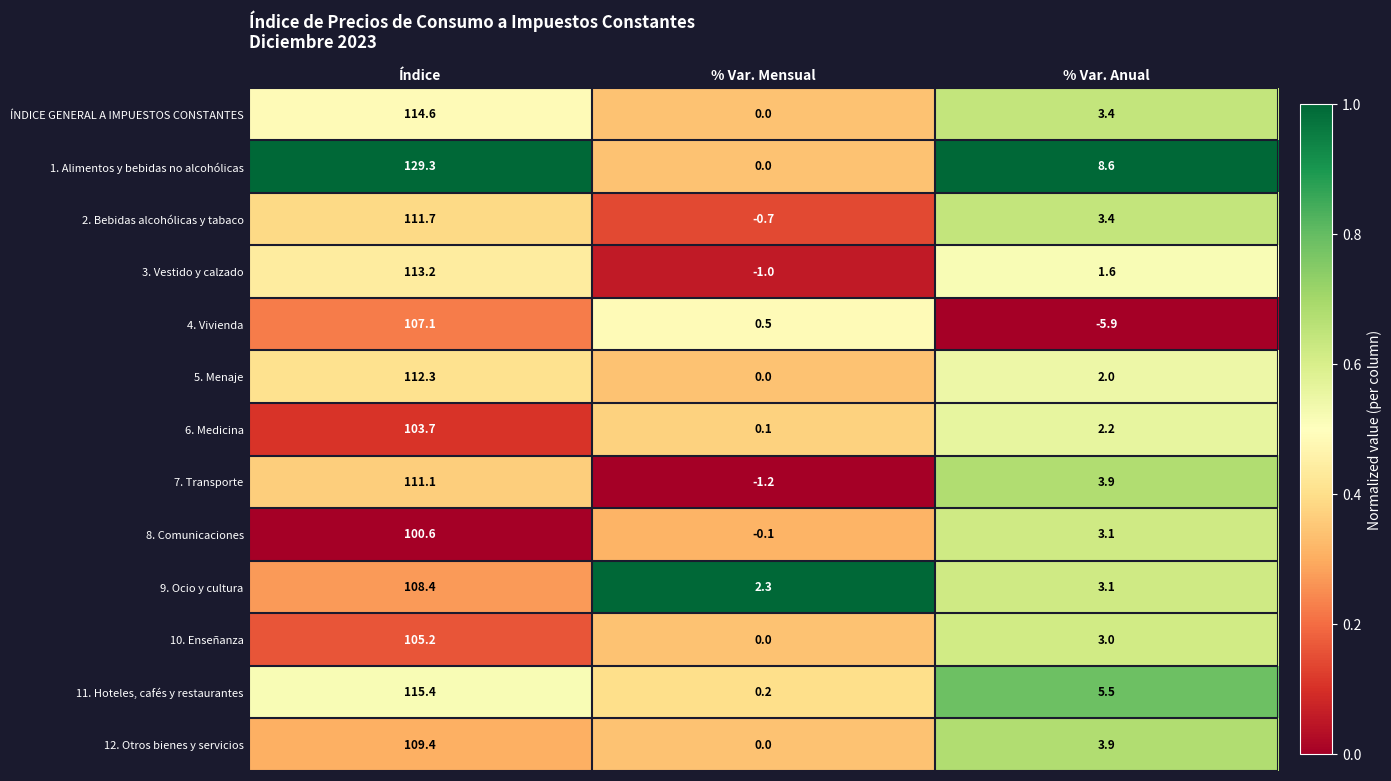

List the labels in order of 11. Hoteles, cafés y restaurantes value, smallest first.

% Var. Mensual, % Var. Anual, Índice